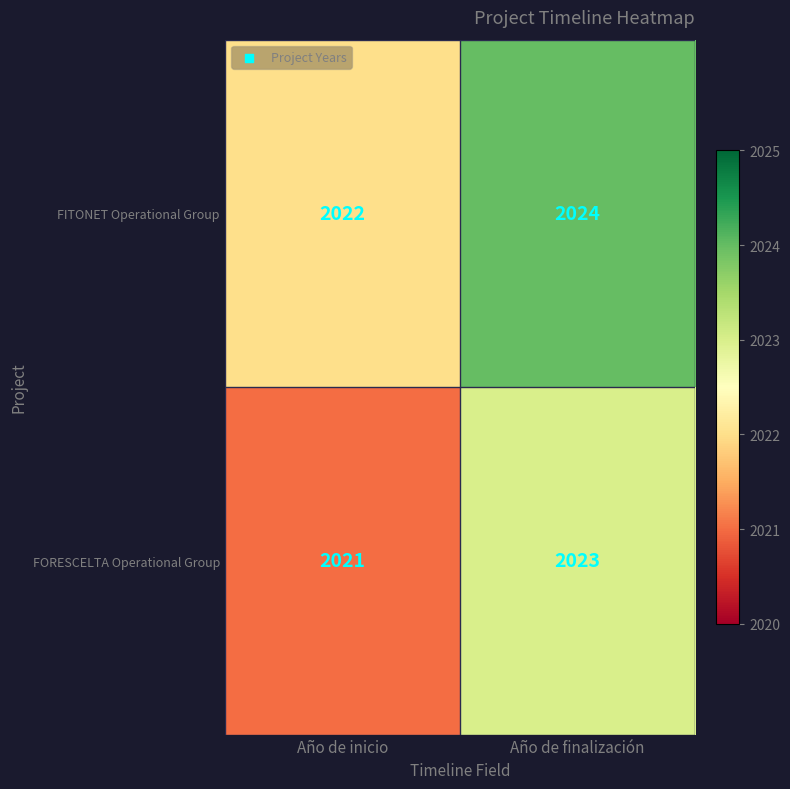

What is the sum of all FORESCELTA Operational Group values?

4044